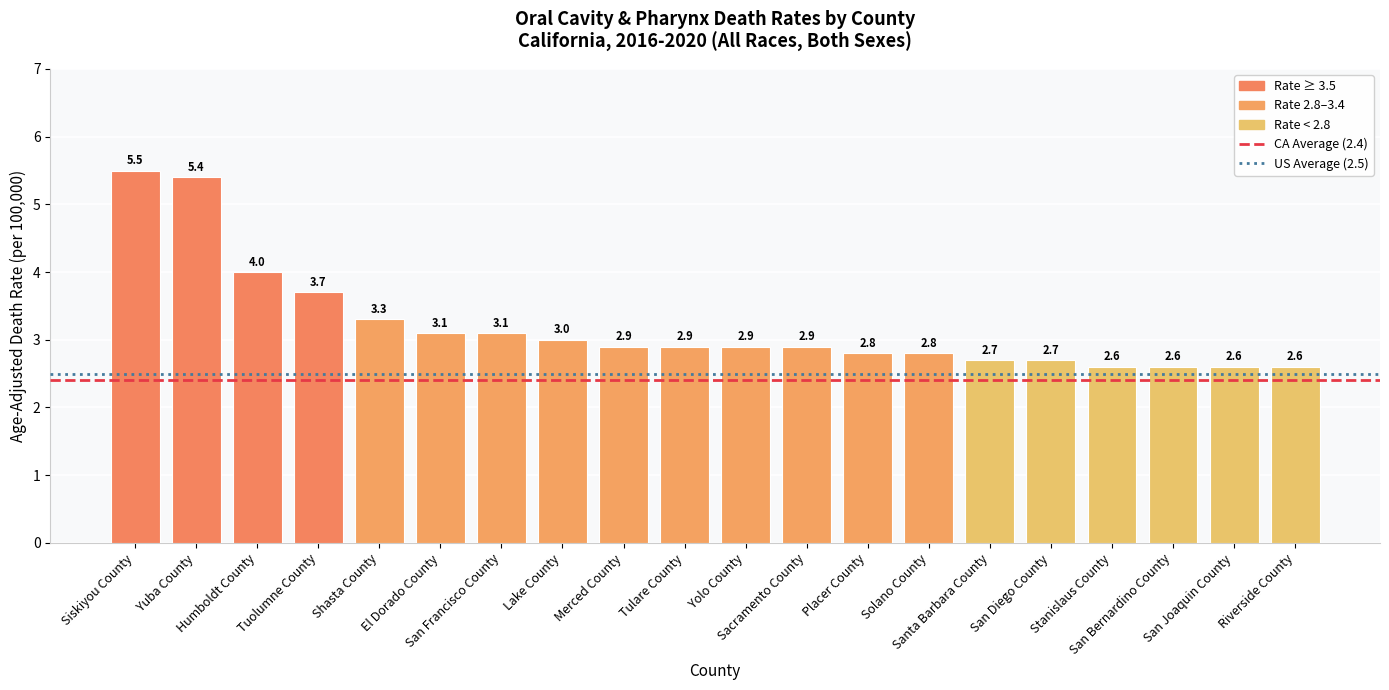

What is the greatest value displayed?

5.5